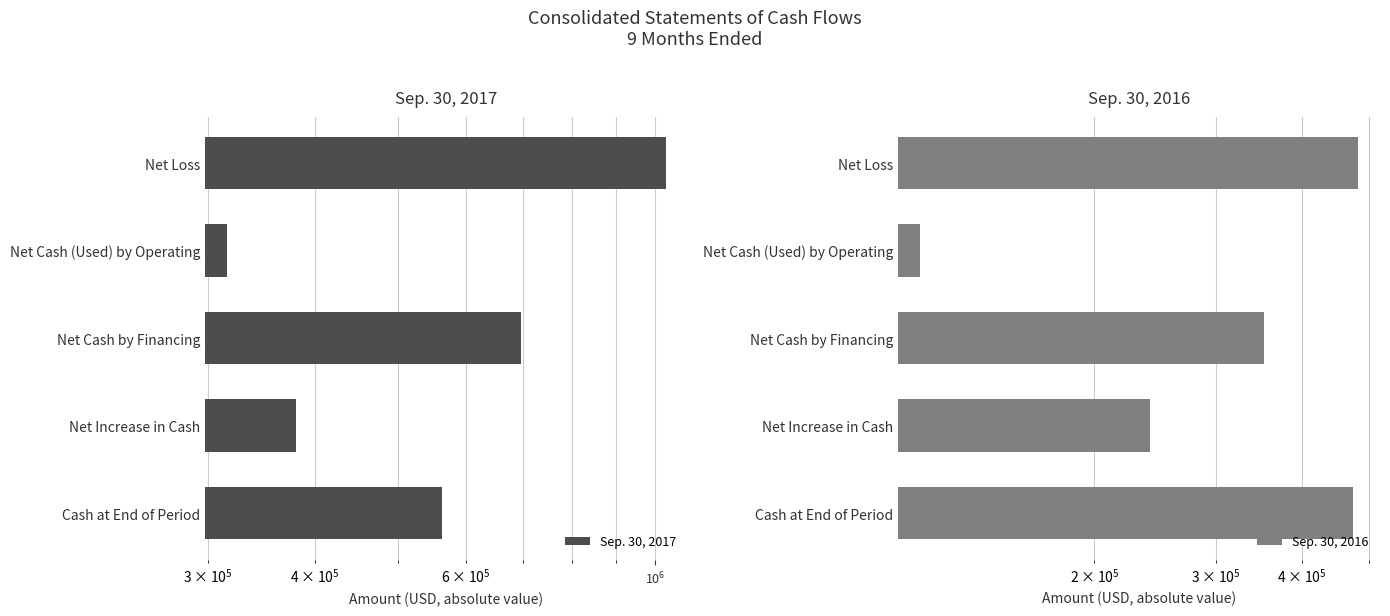

Between Net Cash (Used) by Operating and Net Cash by Financing, which is larger?

Net Cash by Financing